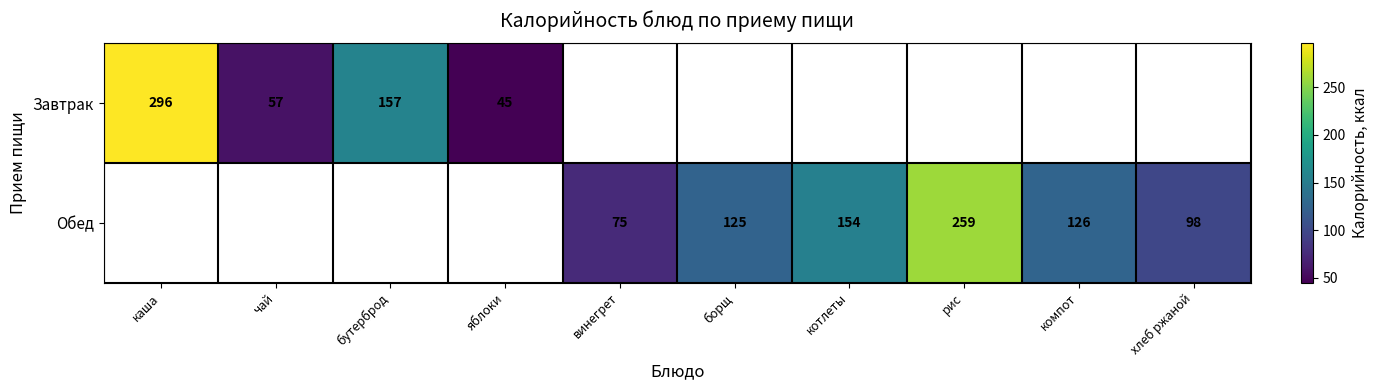

How many categories are shown in the chart?

10